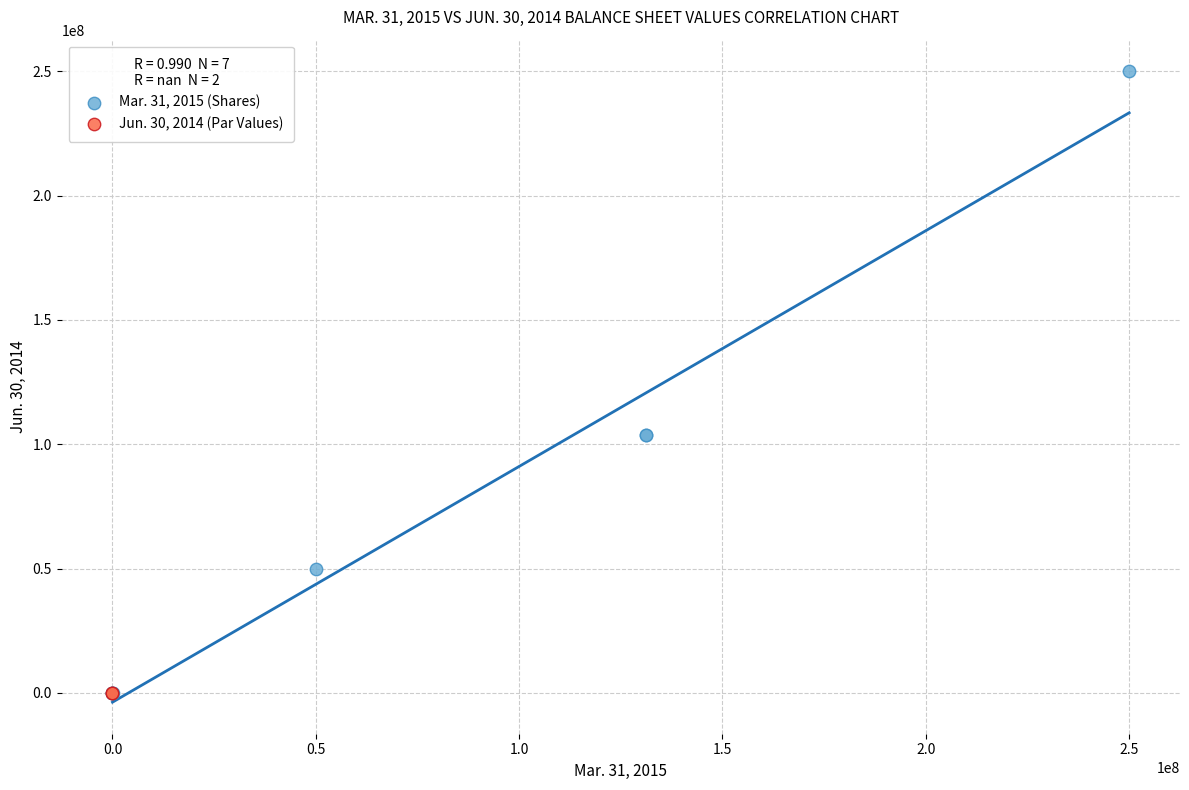

What are all the series names shown in the legend?

Mar. 31, 2015 (Shares), Jun. 30, 2014 (Par Values)